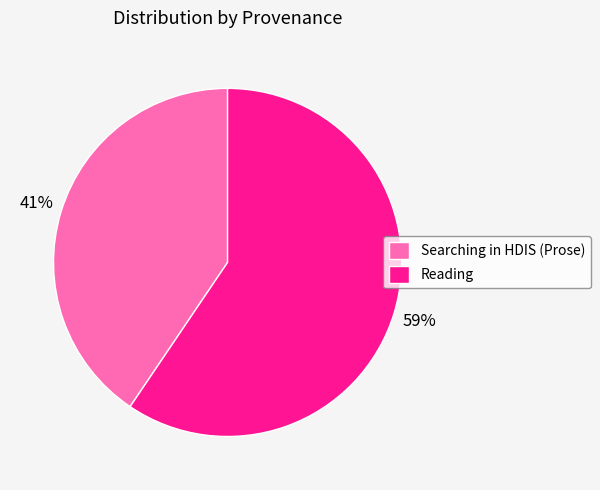

To the nearest percent, what is the combined percentage of Reading and Searching in HDIS (Prose)?

100%